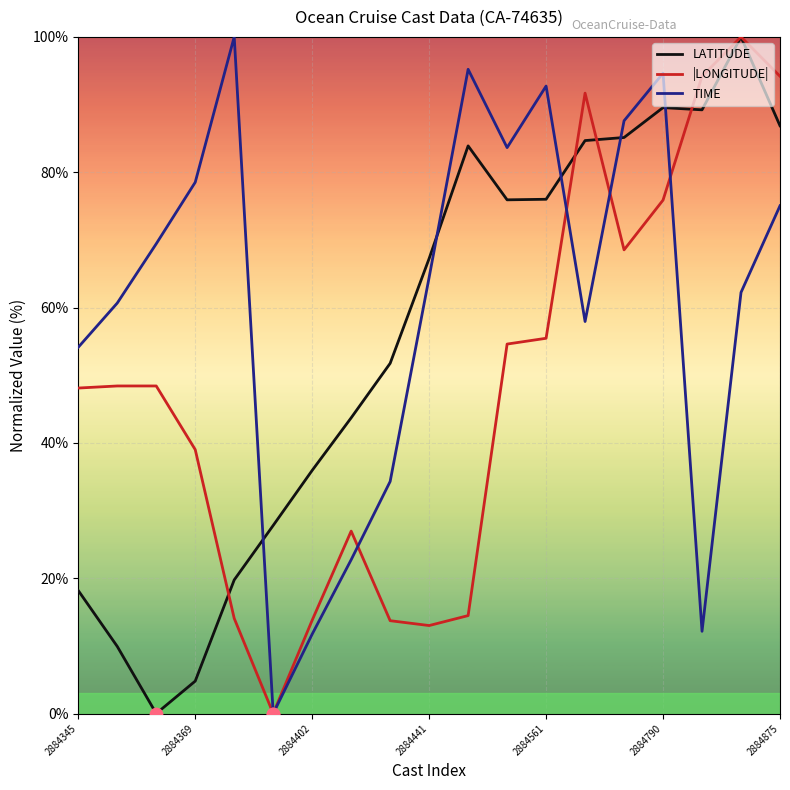

List the series in order of their overall mean, lowest first.

|LONGITUDE|, LATITUDE, TIME